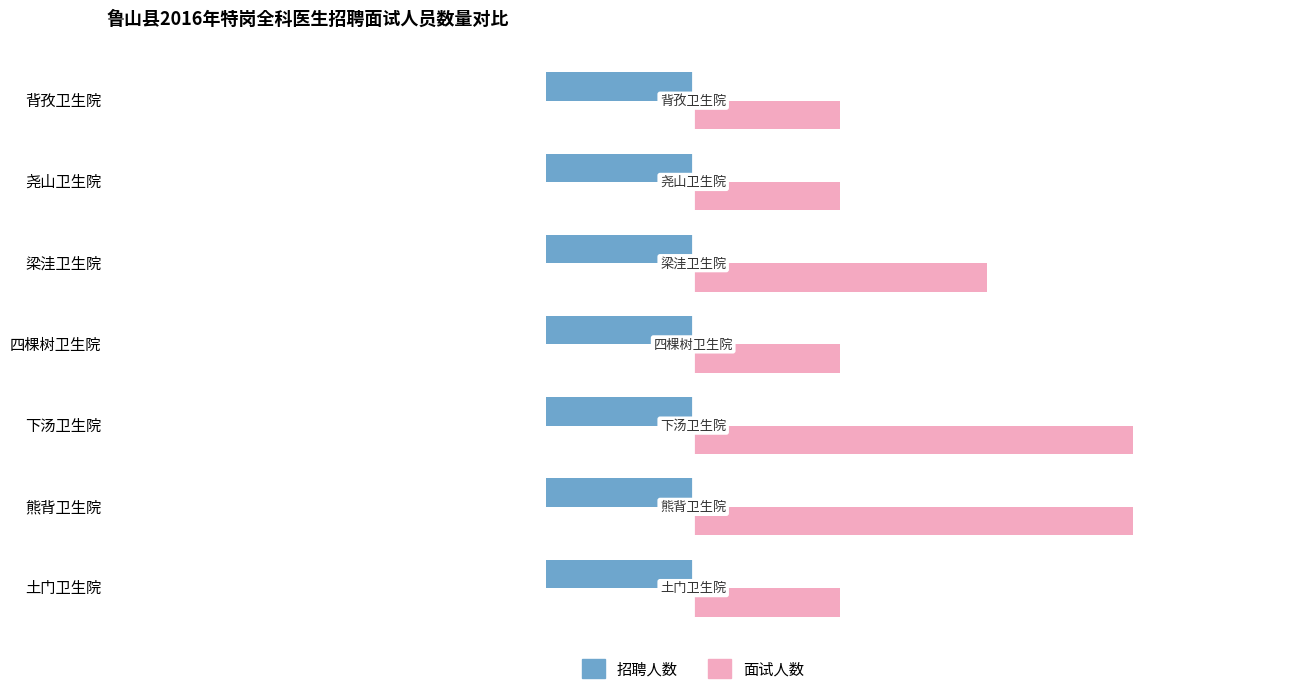

What is the difference between the highest and lowest values at 熊背卫生院?

4